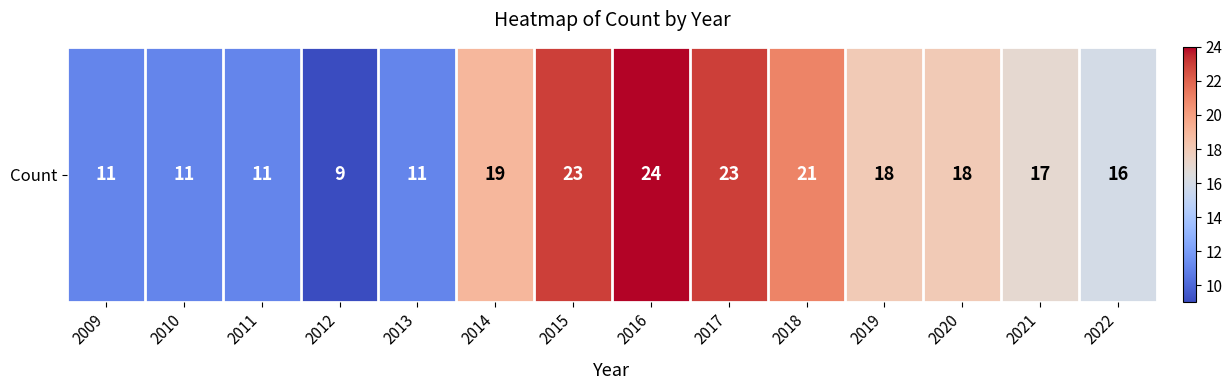

How many values are between 11 and 21?

10